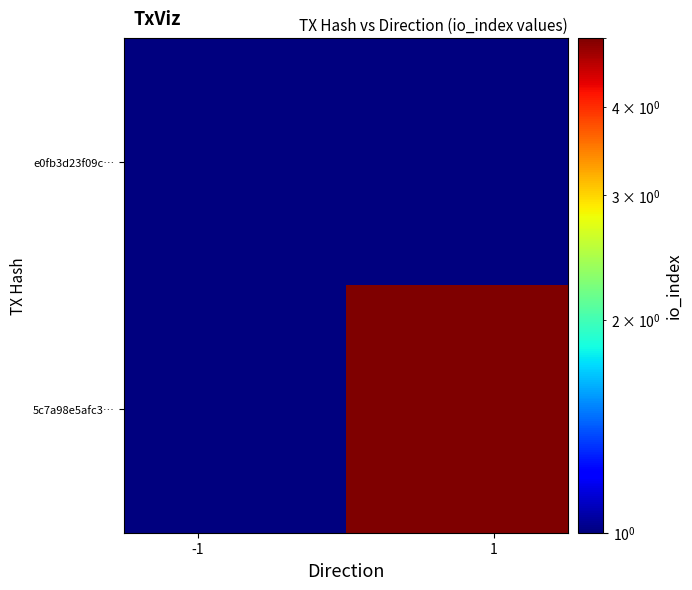

What is the greatest value displayed?

5.0